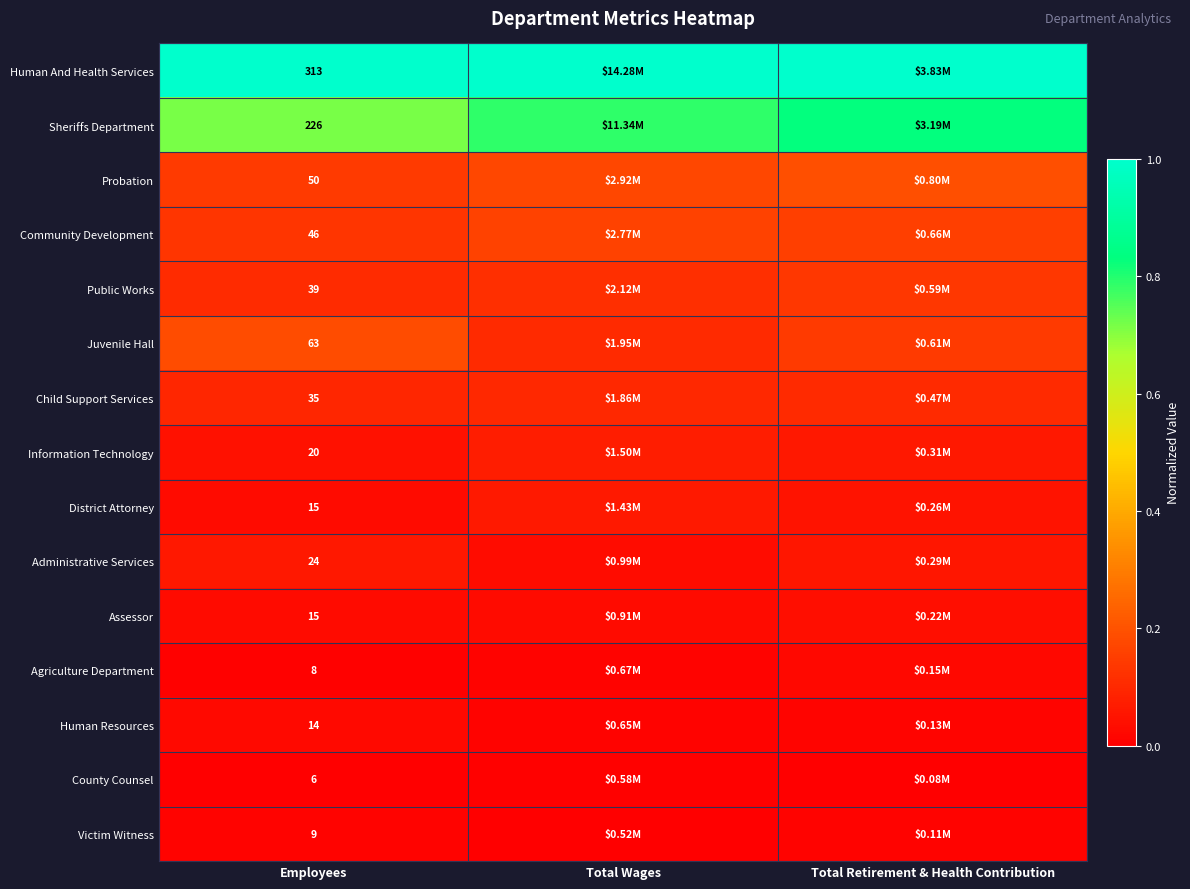

Which series has the largest total across all categories?

Human And Health Services